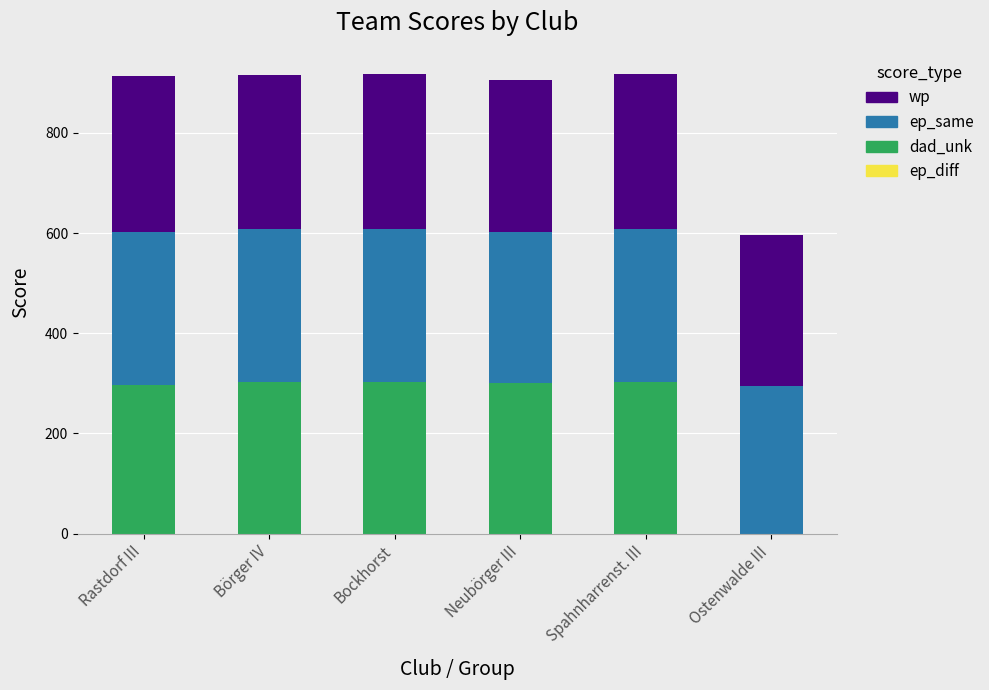

How many data points in dad_unk are above 302?

3